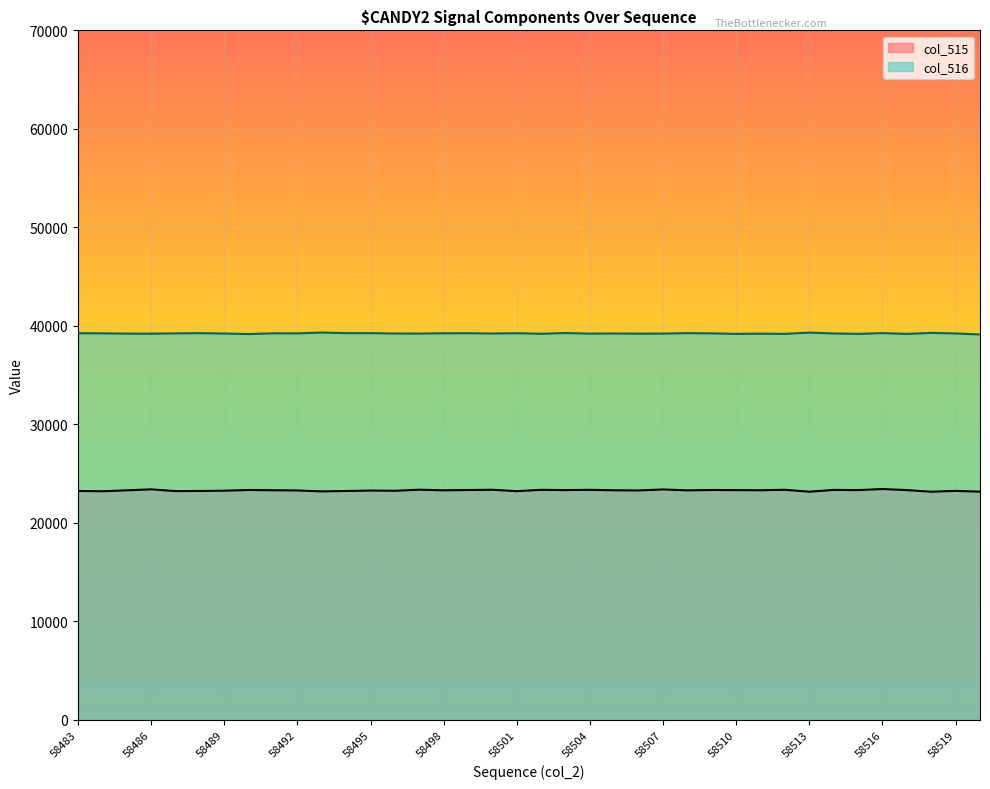

What are all the series names shown in the legend?

col_515, col_516